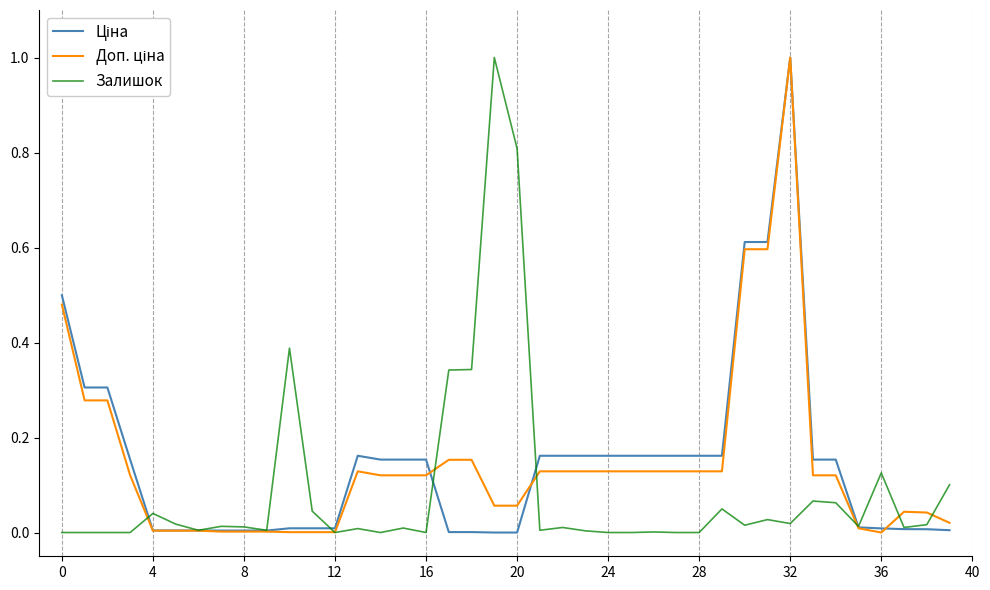

What is the maximum value shown in the chart?

1.0